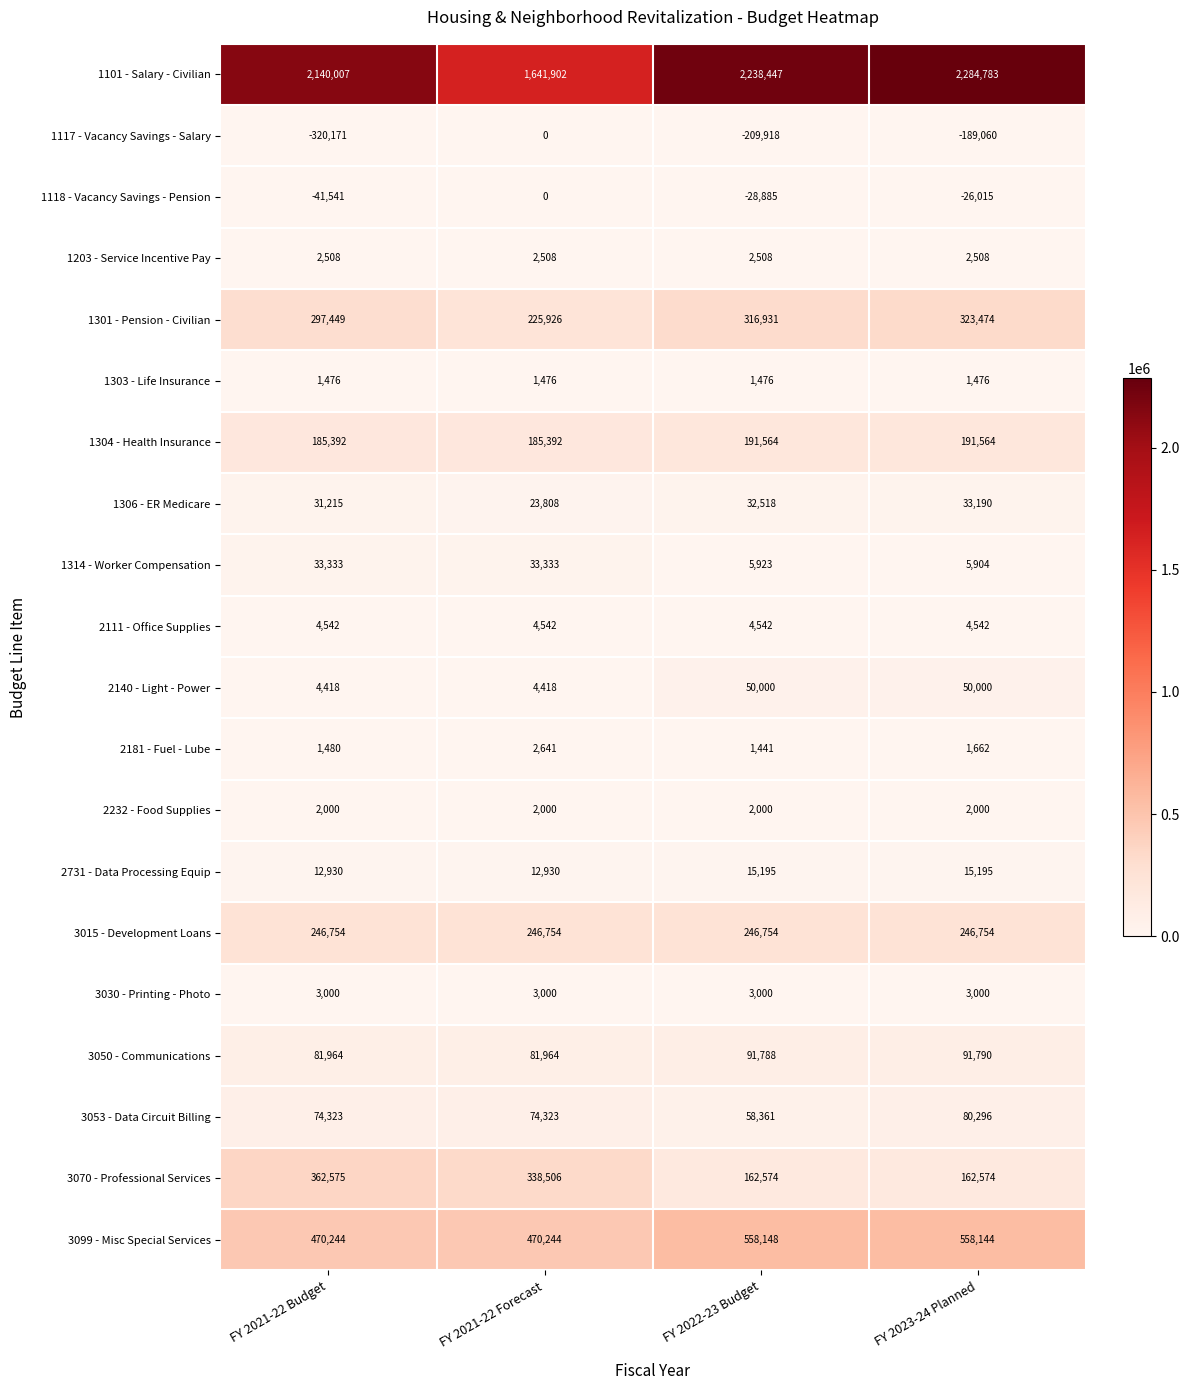

Is it true that 1306 - ER Medicare equals 7721 at FY 2021-22 Forecast?

False